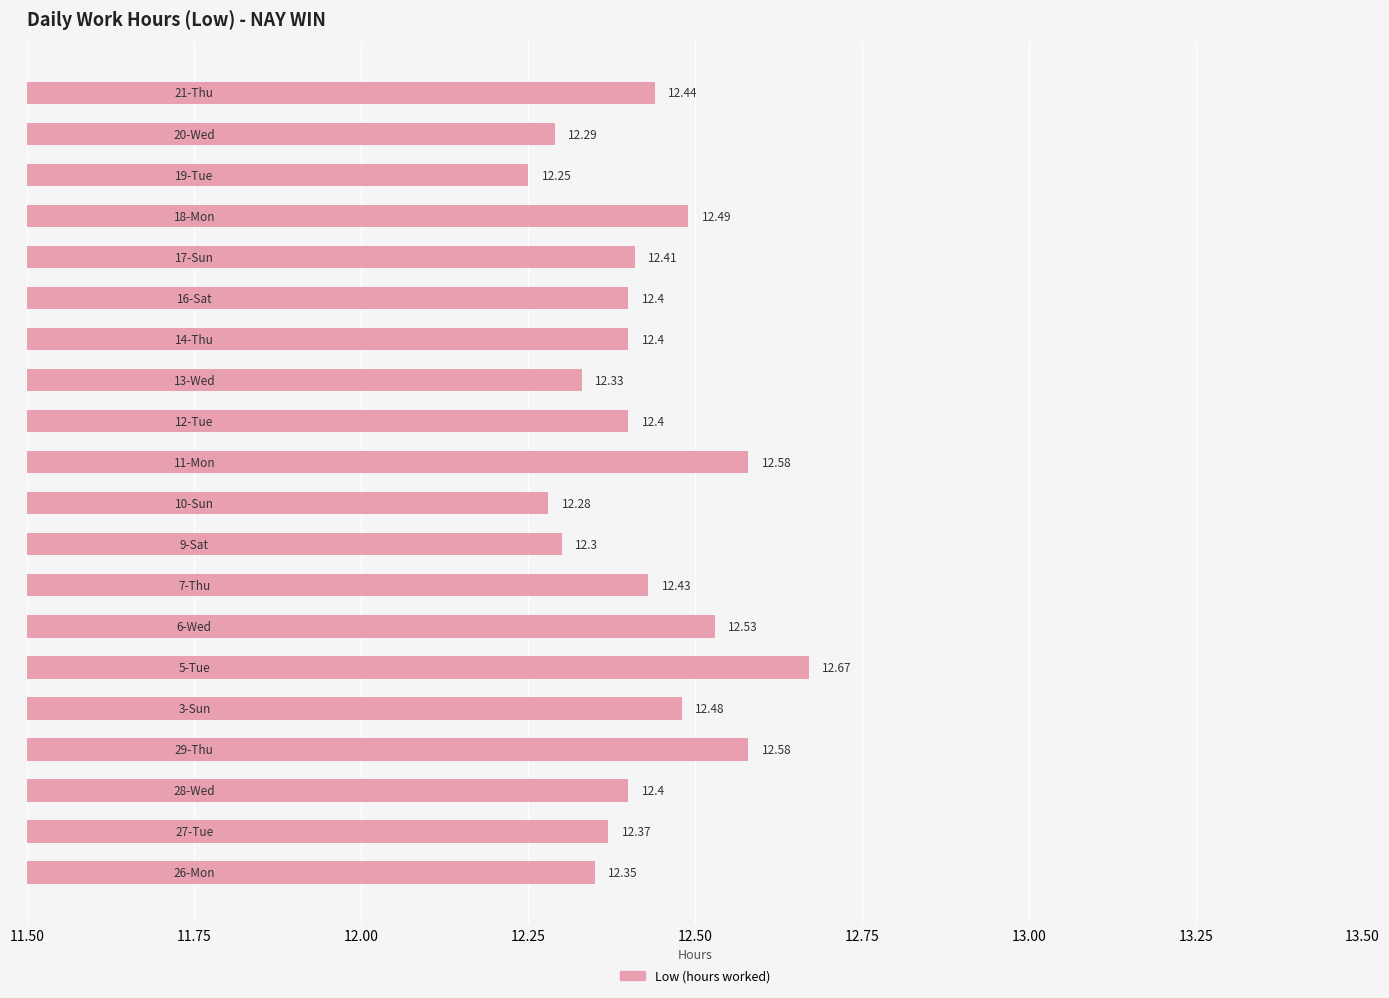

What is the difference between the maximum and minimum values?

0.4